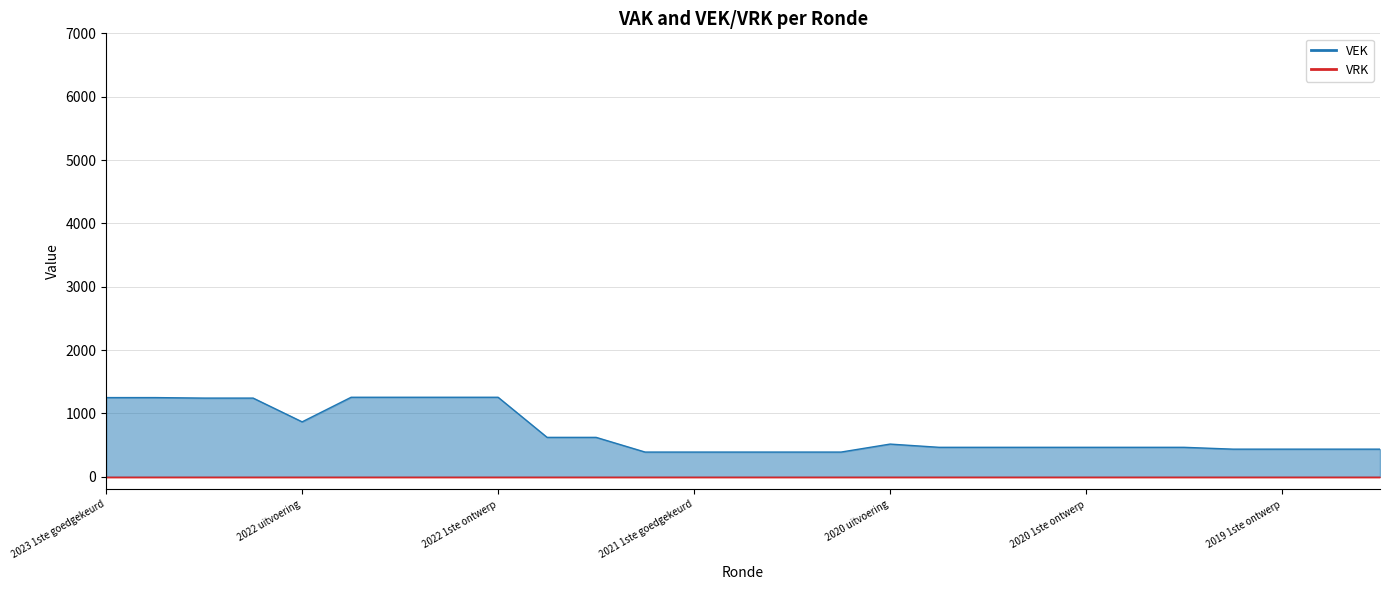

Reading left to right, extract all data points from this chart.

2023 1ste goedgekeurd=1250	2023 1ste ontwerp=1250	2023 Opmaak goedgekeurd=1242	2023 Opmaak ontwerp=1242	2022 uitvoering=867	2022 2de goedgekeurd=1255	2022 2de ontwerp=1255	2022 1ste goedgekeurd=1255	2022 1ste ontwerp=1255	2022 Opmaak goedgekeurd=622	2022 Opmaak ontwerp=622	2021 uitvoering=390	2021 1ste goedgekeurd=390	2021 1ste ontwerp=390	2021 Opmaak goedgekeurd=390	2021 Opmaak ontwerp=390	2020 uitvoering=516	2020 2de goedgekeurd=465	2020 2de ontwerp=465	2020 1ste goedgekeurd=465	2020 1ste ontwerp=465	2020 Opmaak goedgekeurd=465	2020 Opmaak ontwerp=465	2019 1ste goedgekeurd=436	2019 1ste ontwerp=436	2019 opmaak goedgekeurd=436	2019 opmaak ontwerp=436